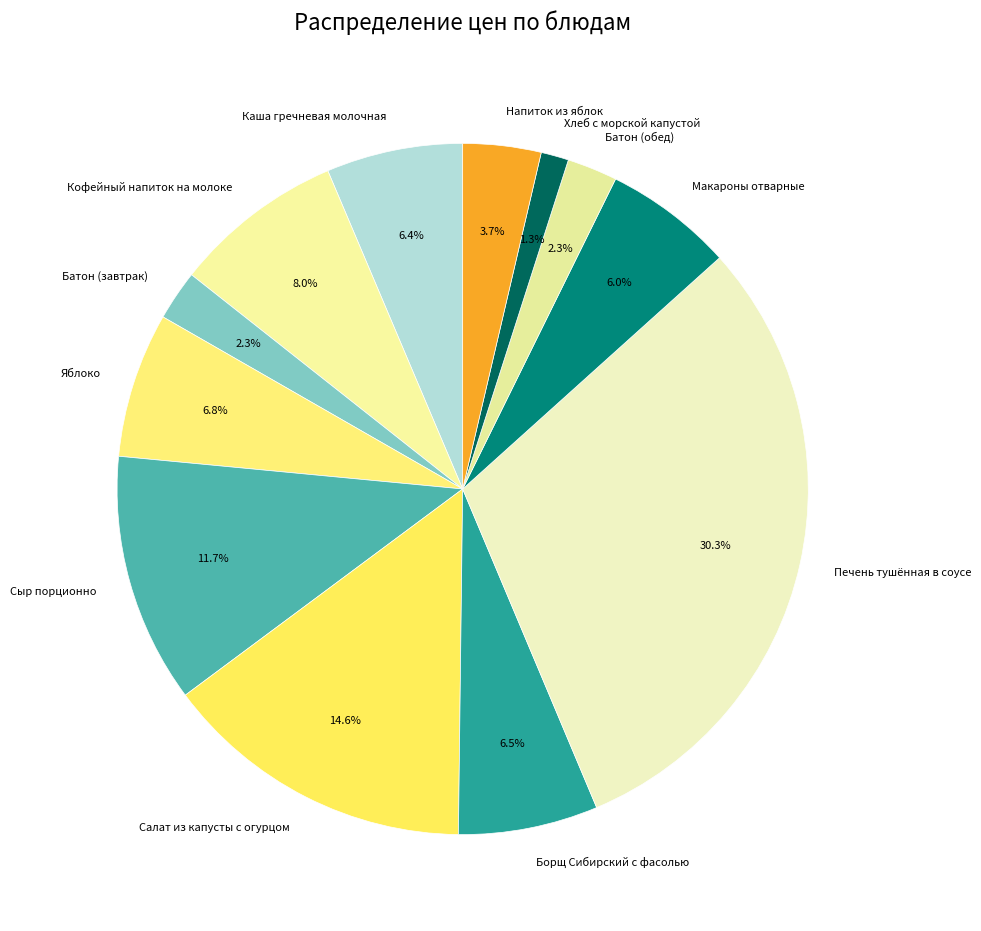

What percentage is the Батон (обед) slice, to the nearest percent?

2%